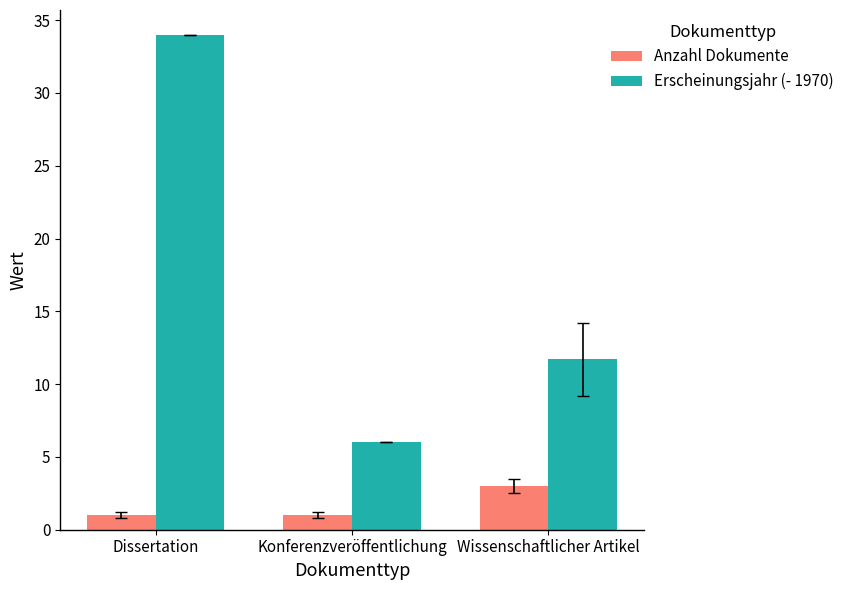

Count the number of categories in the chart.

3